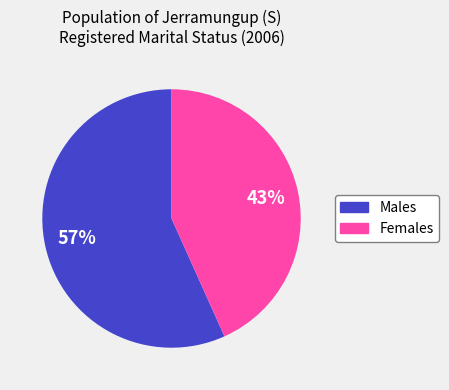

Rank the categories by value from highest to lowest.

Males, Females